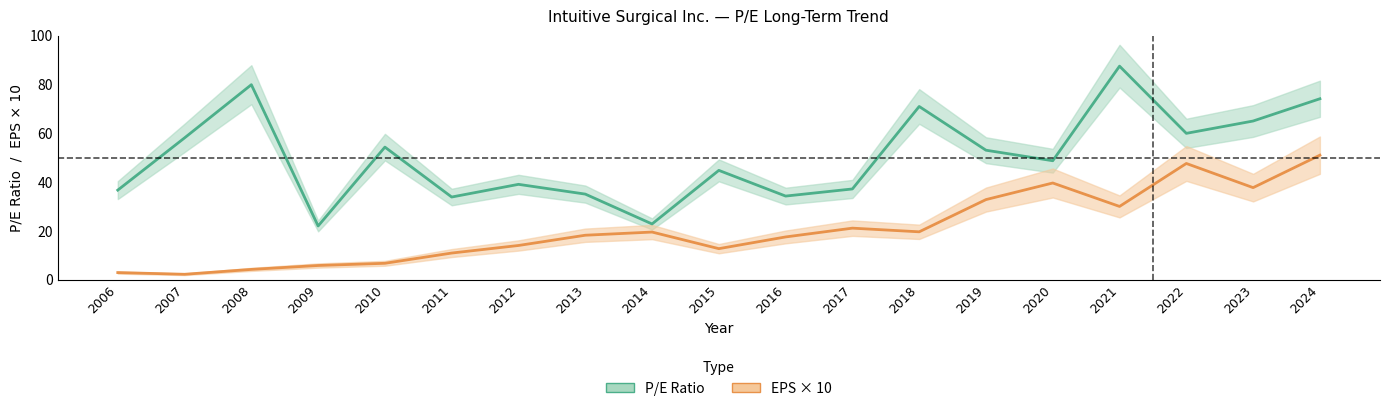

What is the difference between the second highest and second lowest values in the P/E Ratio series?

57.1